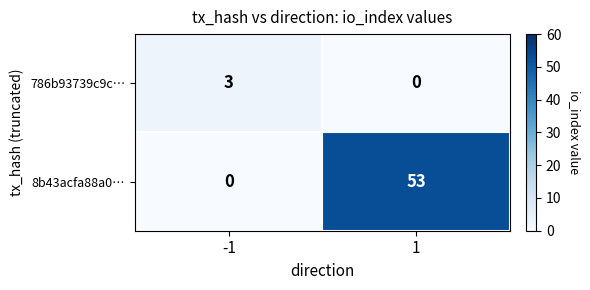

Between -1 and 1, which series saw the biggest shift?

8b43acfa88a0…